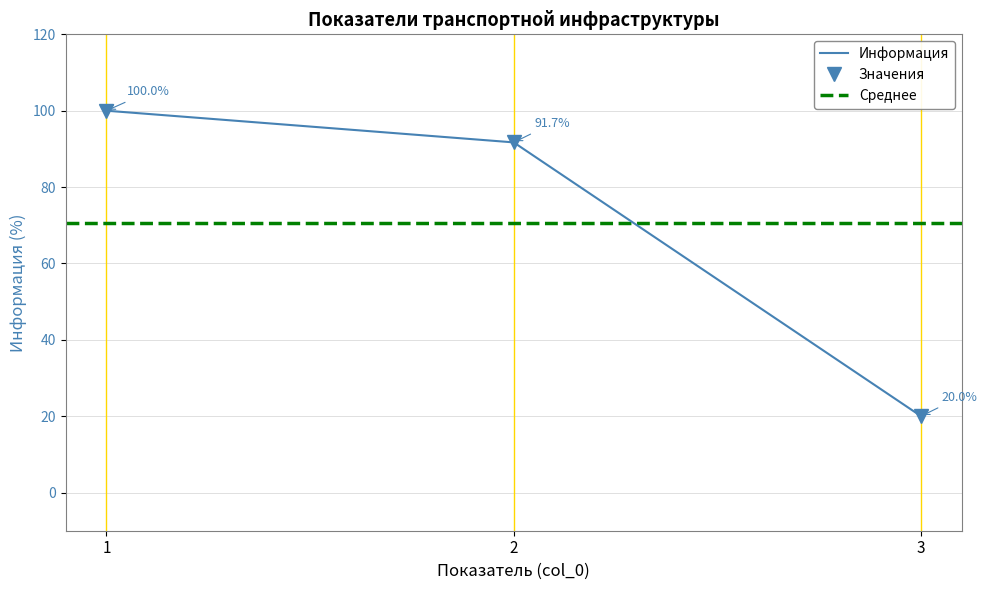

List the labels in order of value, largest first.

1, 2, 3